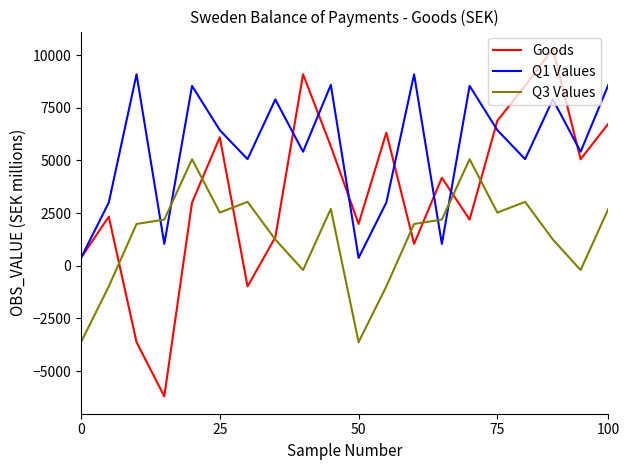

Rank the series by their average value, from highest to lowest.

Q1 Values, Goods, Q3 Values